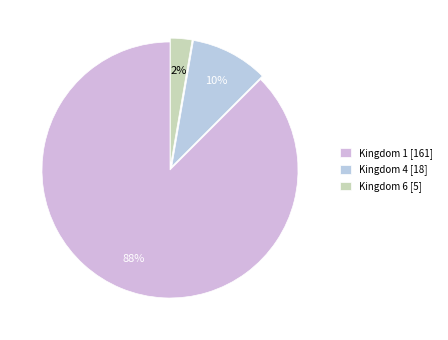

Which category accounts for the majority?

1